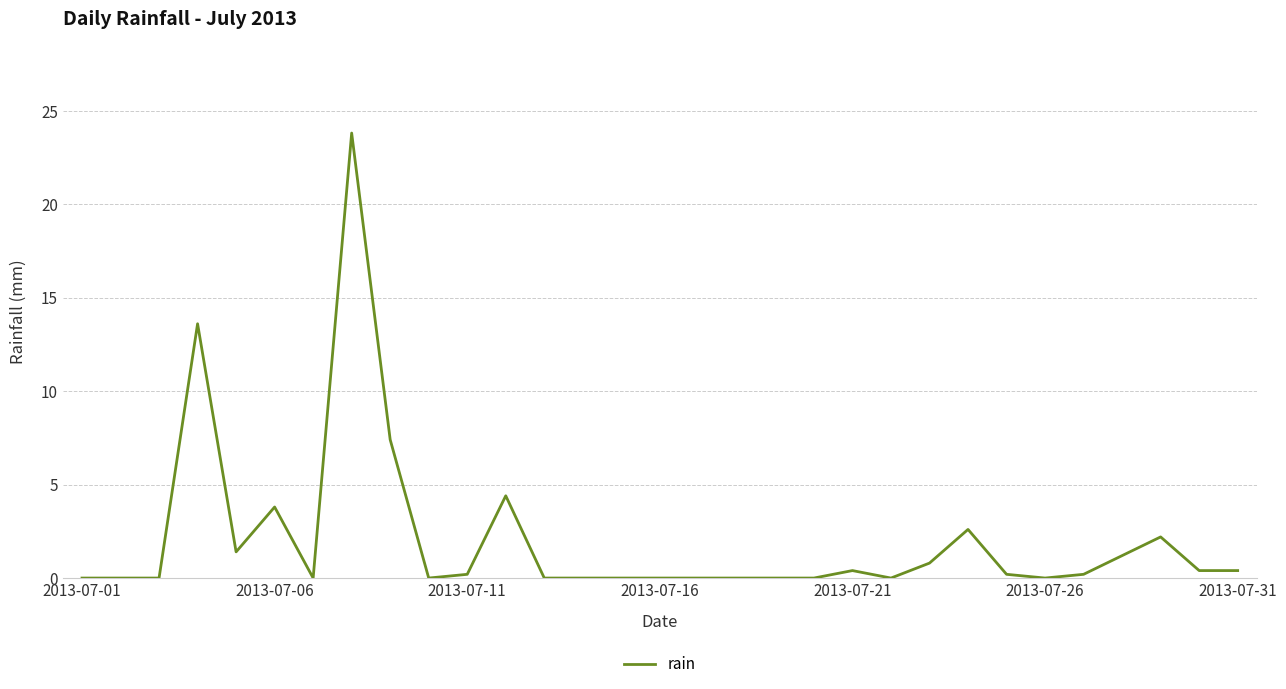

Count the number of data series in this chart.

1